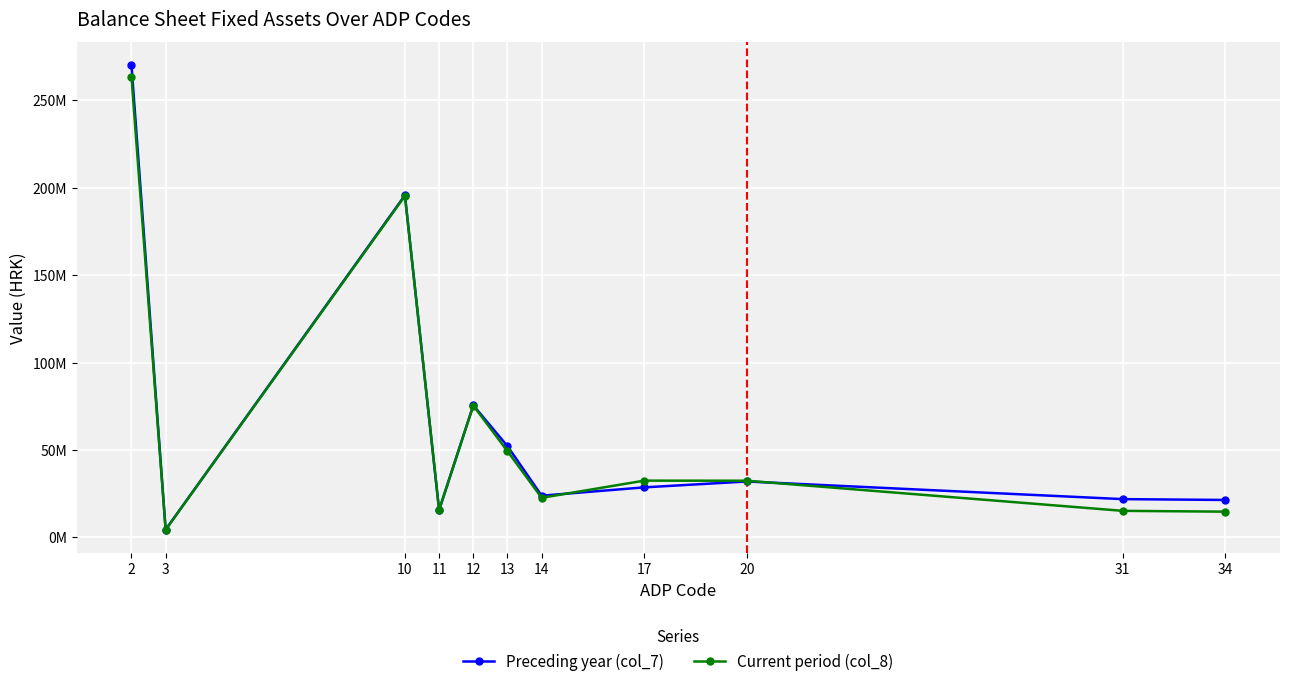

Where do Current period (col_8) and Preceding year (col_7) first cross each other?

14 and 17